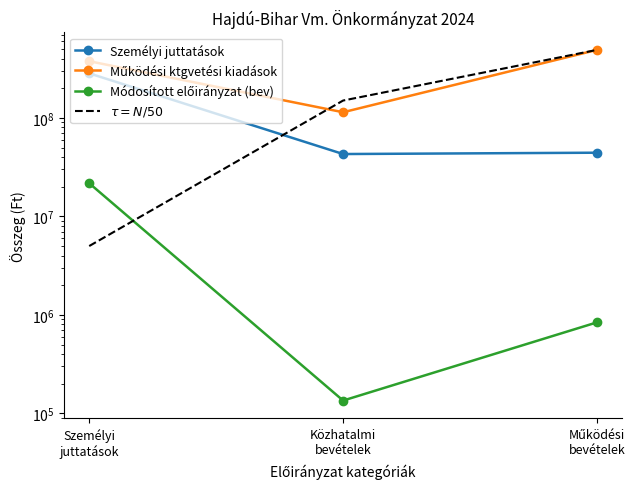

What is the label of the 3rd point from the left?

Működési
bevételek